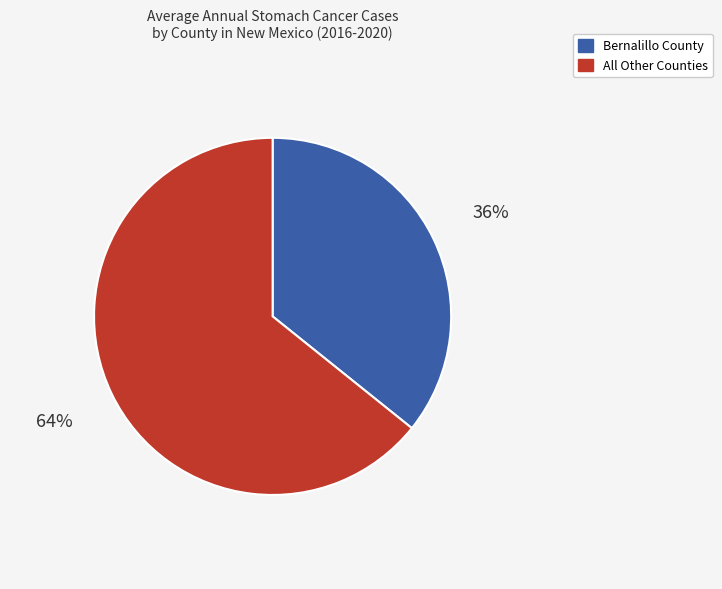

Is there a majority slice in this chart?

Yes